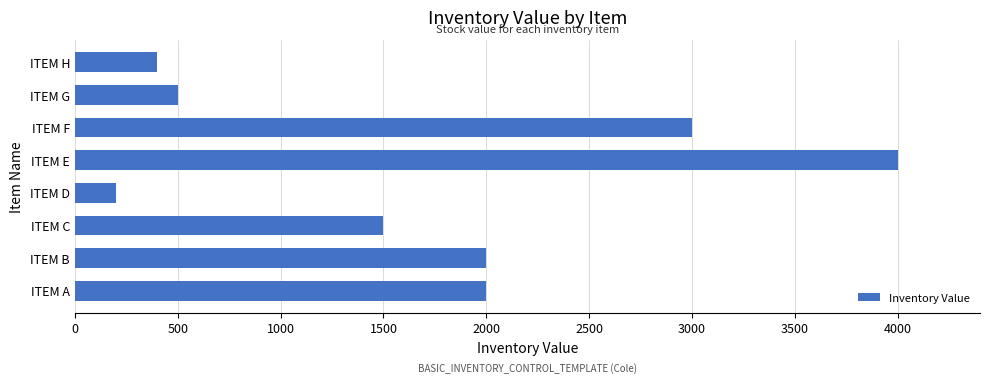

What is the maximum value shown in the chart?

4000